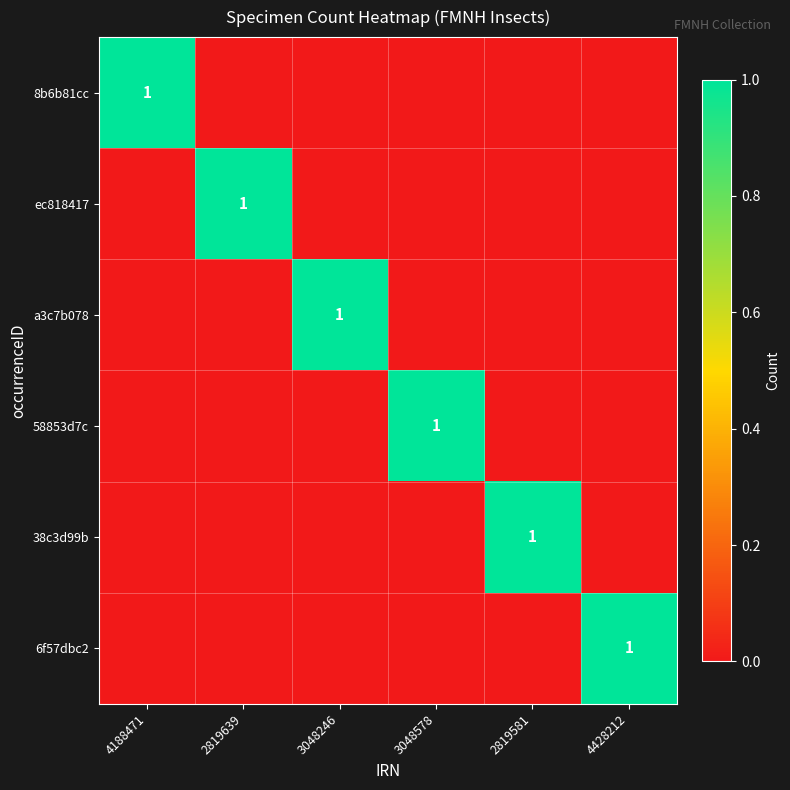

The value of 8b6b81cc at 3048246 is 0. True or false?

True